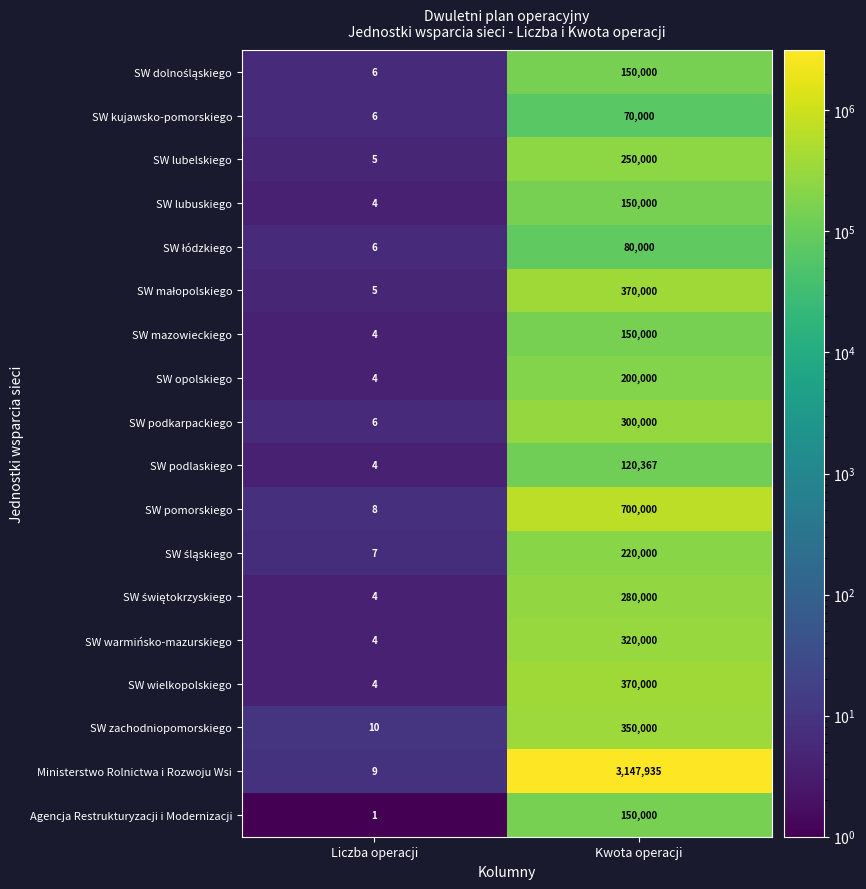

What is the minimum value shown in the chart?

1